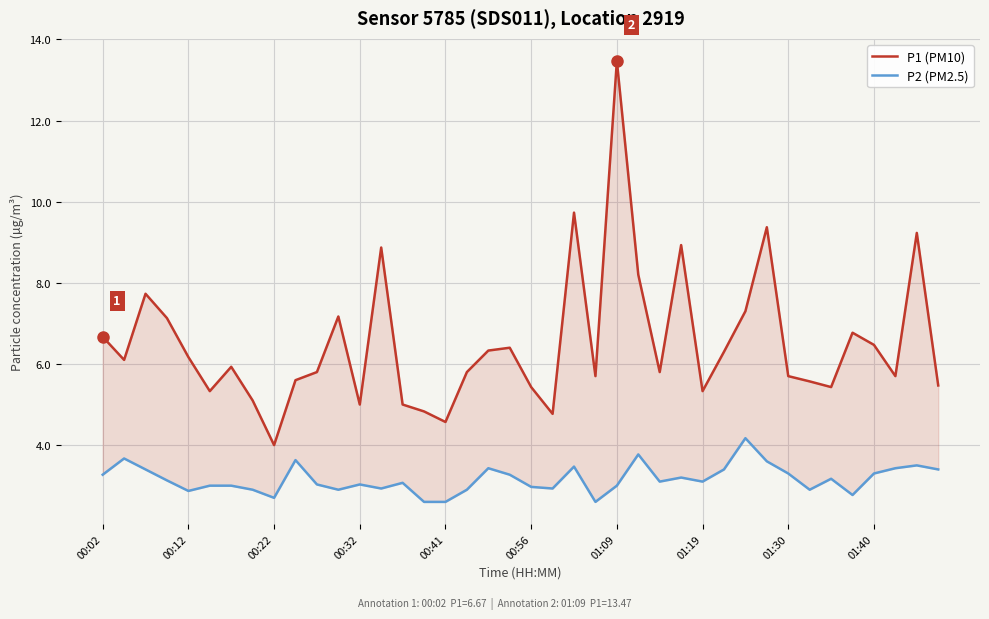

What is the difference between the maximum and minimum values in the P1 (PM10) series?

9.5